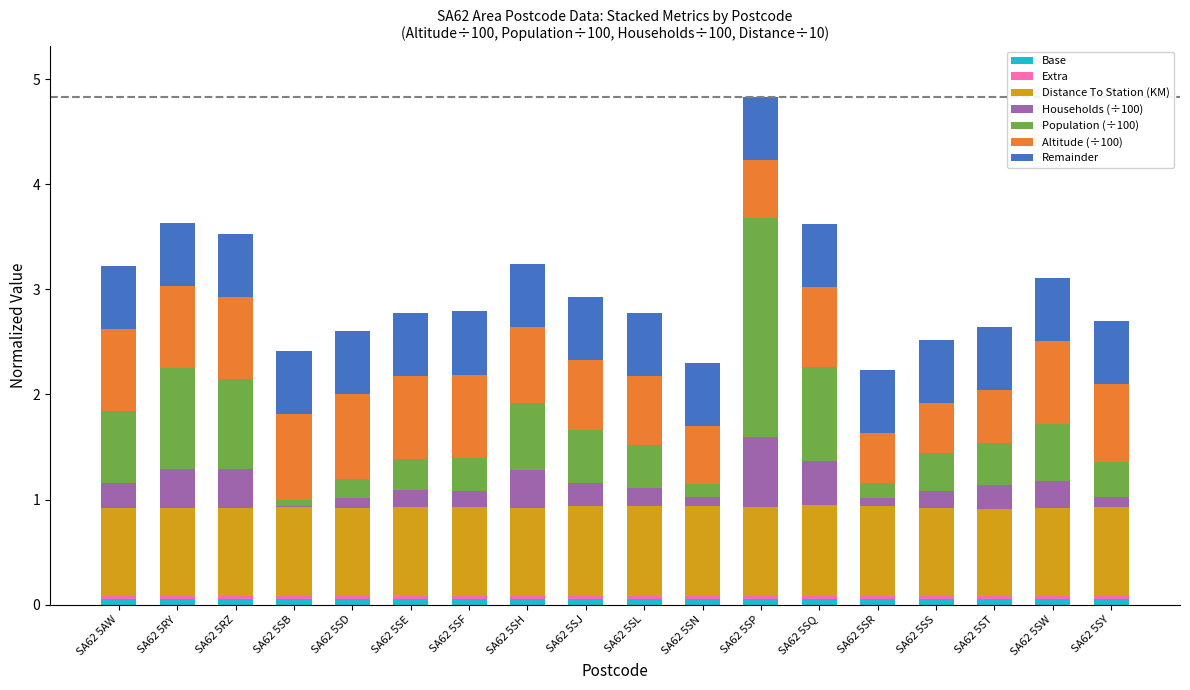

At which category is the sum across all series the highest?

SA62 5SP